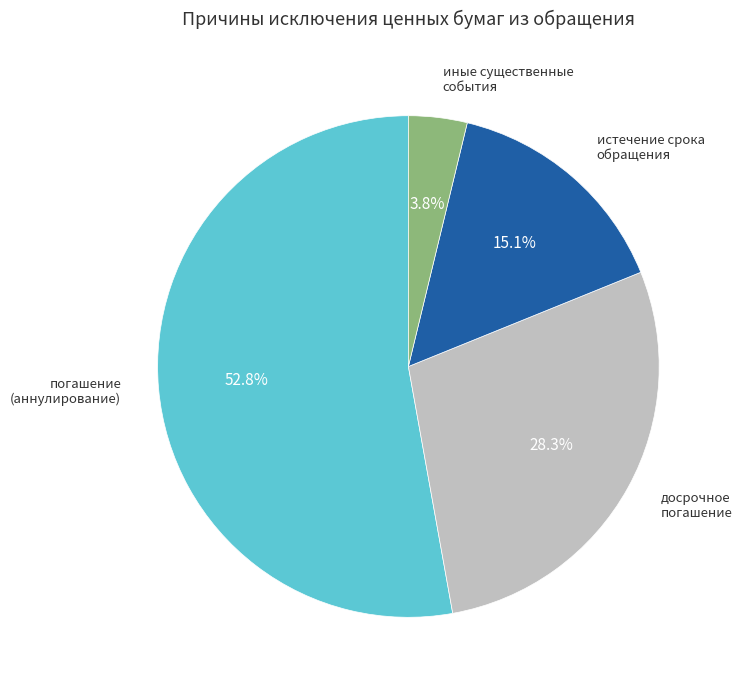

Is there a majority slice in this chart?

Yes